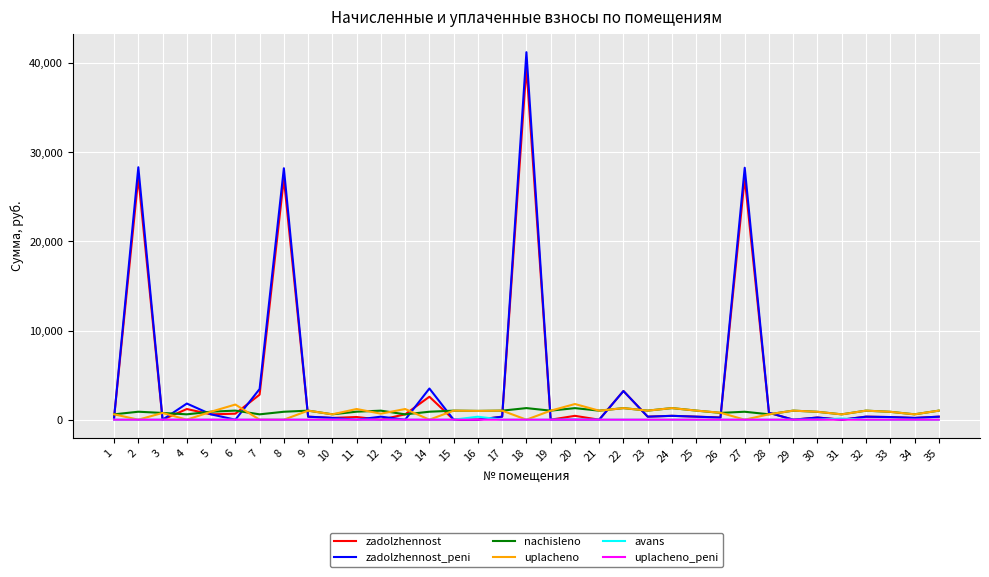

Which series has the widest spread of values?

zadolzhennost_peni